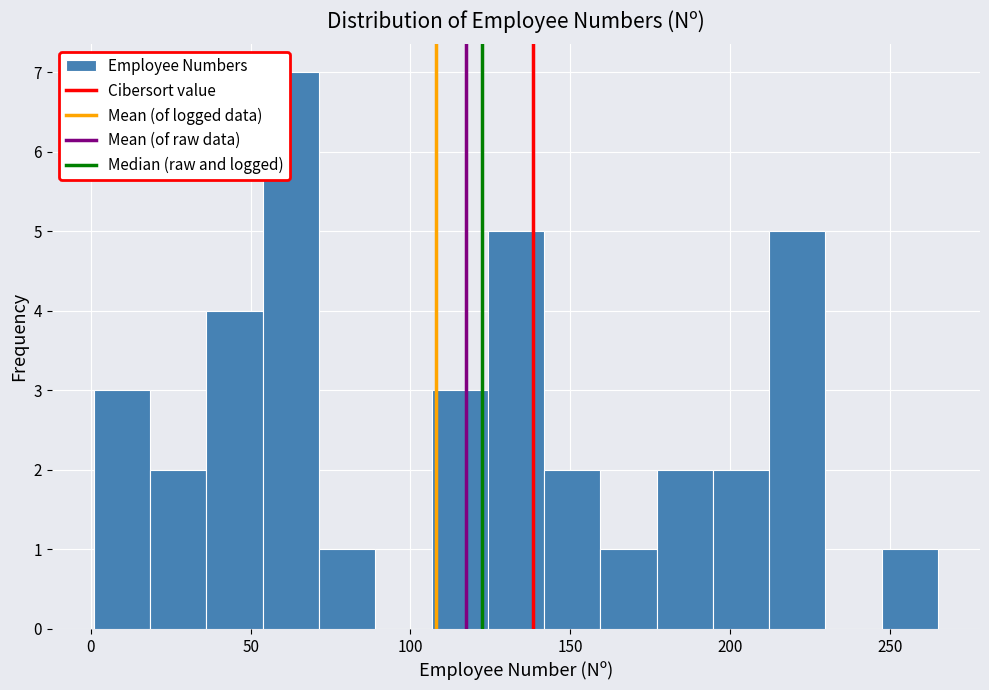

Around what value on the x-axis is the tallest bar? Give the approximate position of its centre, as read against the axis.

65